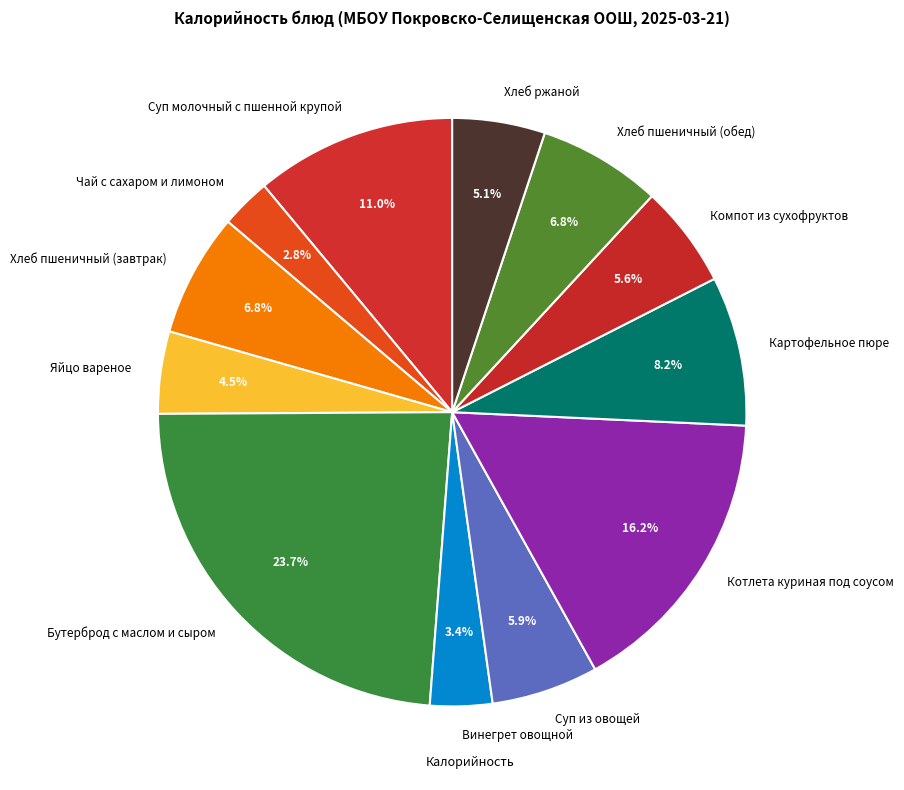

What percentage is the Компот из сухофруктов slice, to the nearest percent?

6%